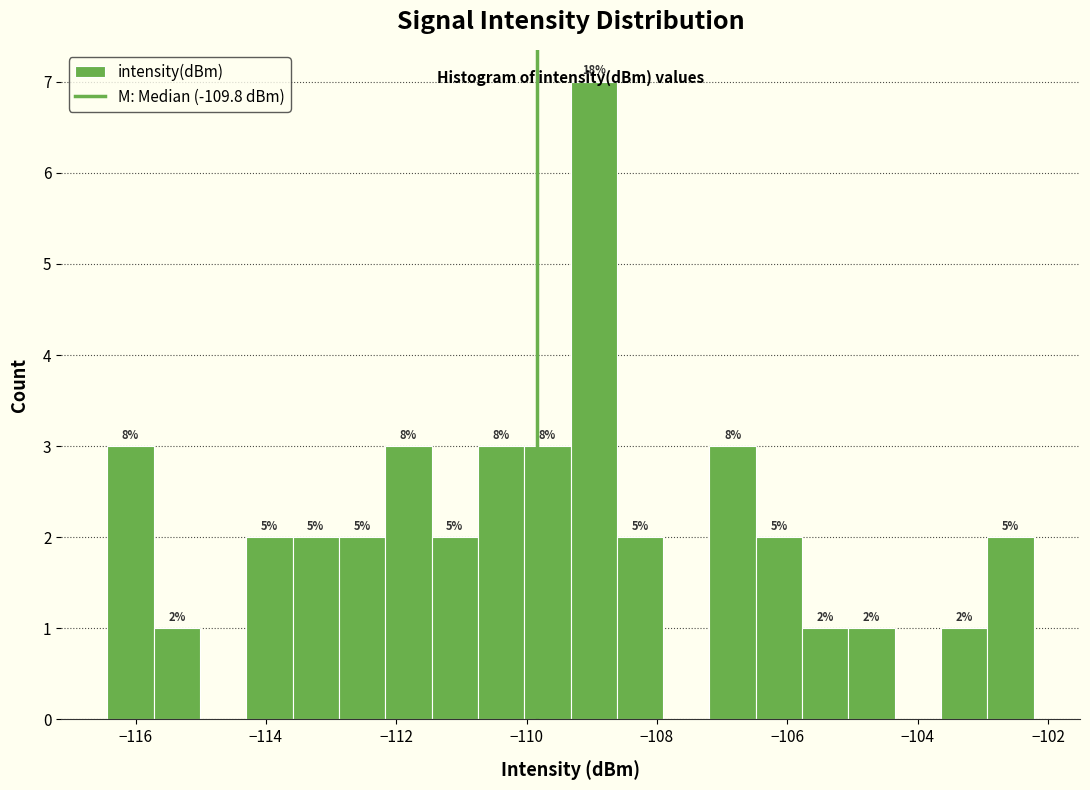

Around what value on the x-axis is the tallest bar? Give the approximate position of its centre, as read against the axis.

-109.0